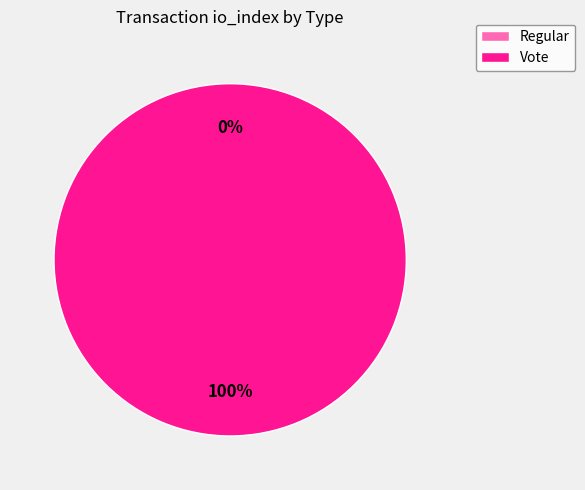

To the nearest percent, what is the difference between the largest and smallest slice percentages?

100%